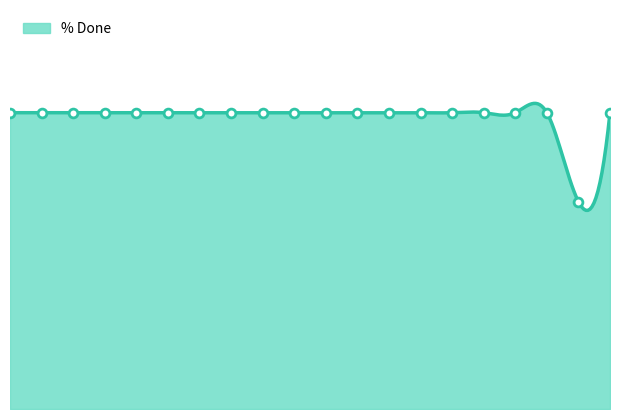

What is the ratio of the value at 5.0 to the value at 0.0?

1.0